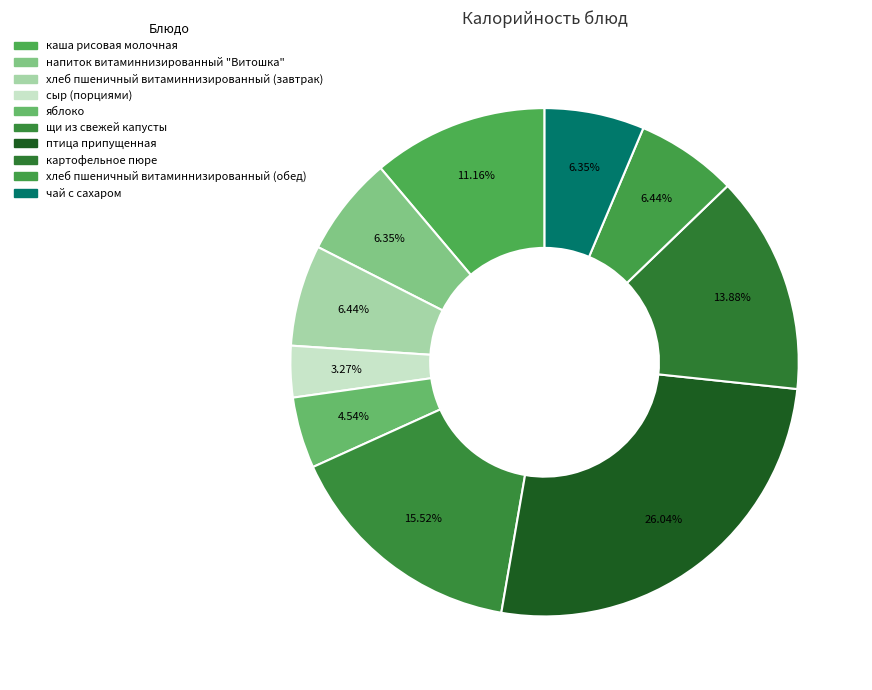

Between сыр (порциями) and птица припущенная, which is larger?

птица припущенная